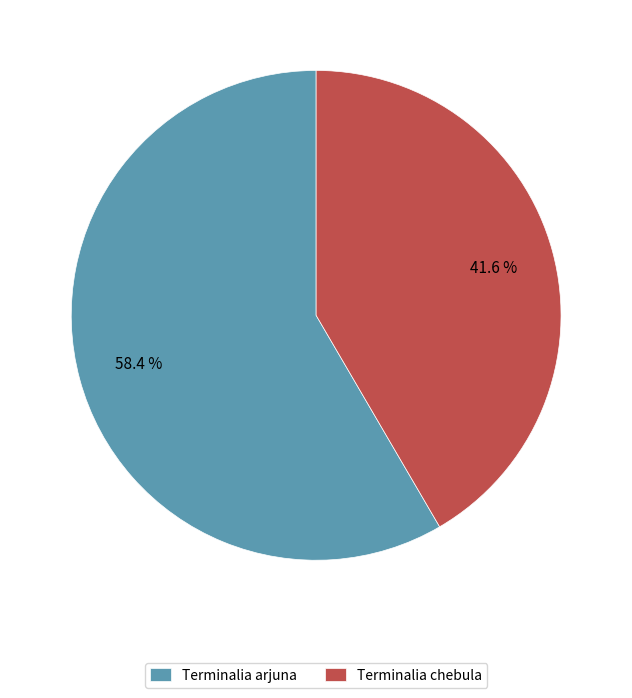

Which slice is the smallest?

Terminalia chebula